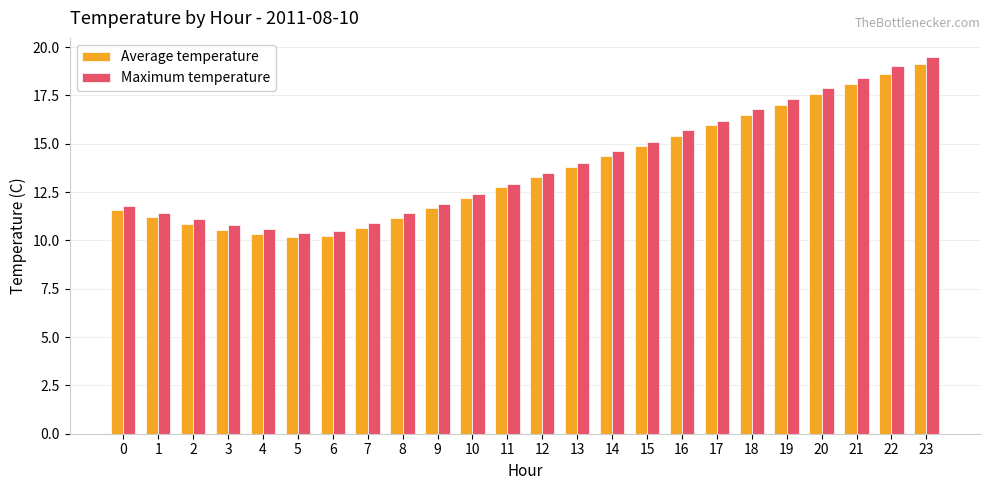

Which category has the highest value across all series?

23